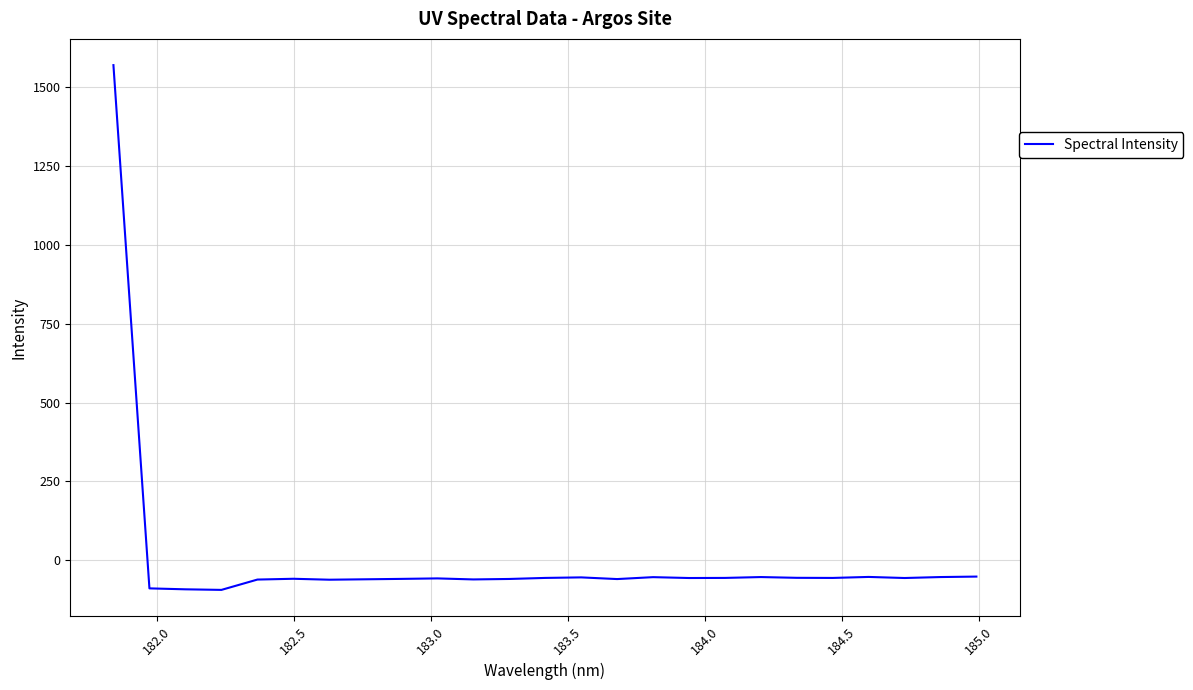

Does the chart have visible grid lines?

Yes